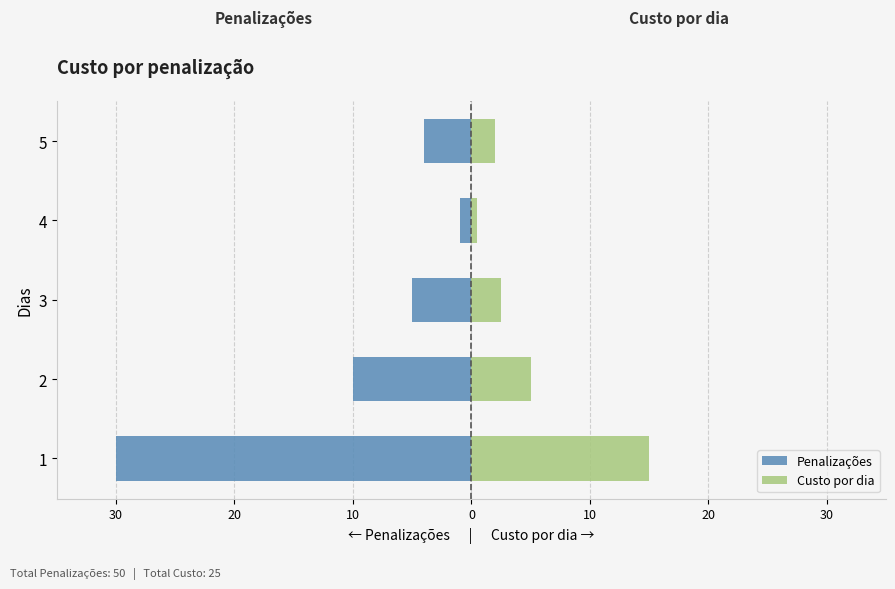

The Penalizações series shows -6.1 at 2. True or false?

False